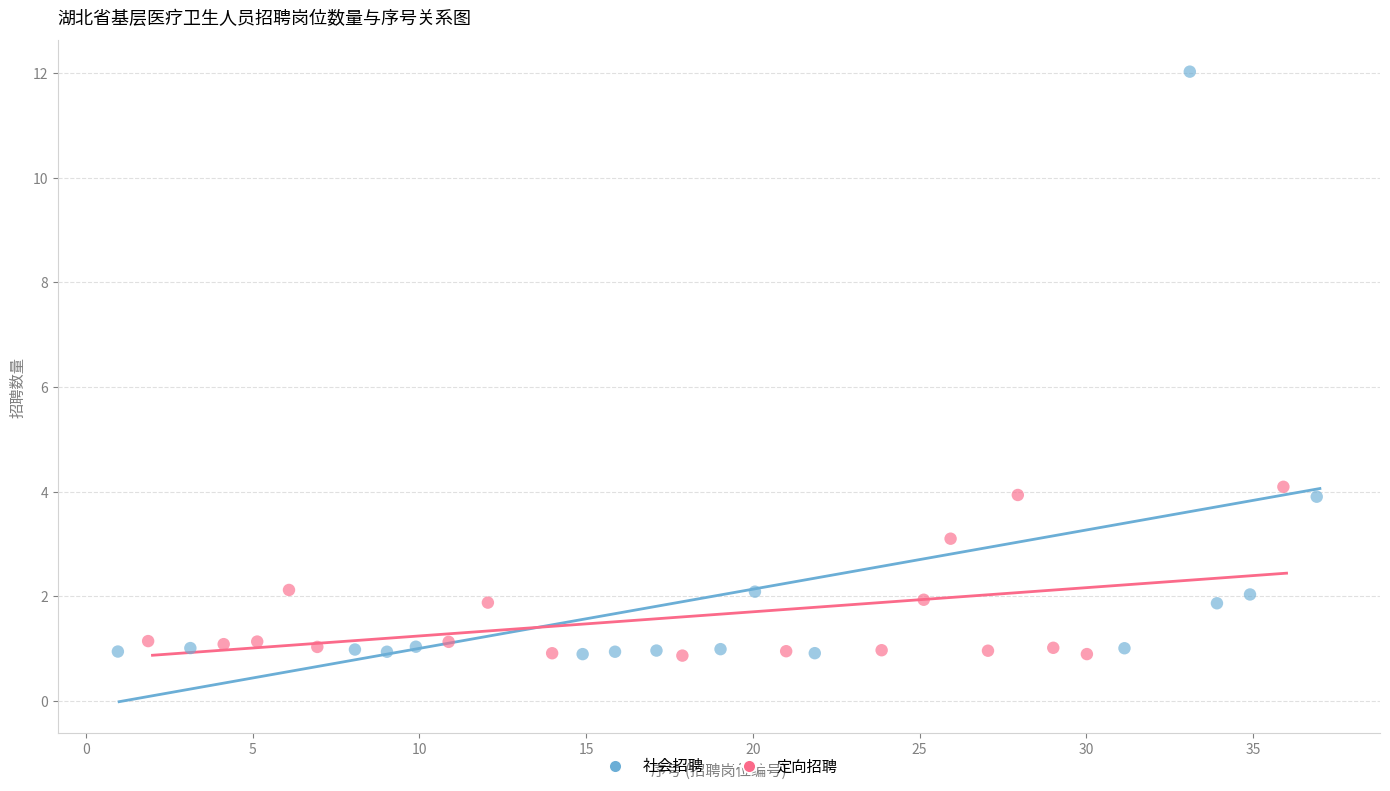

Which series contains the highest Y value?

社会招聘